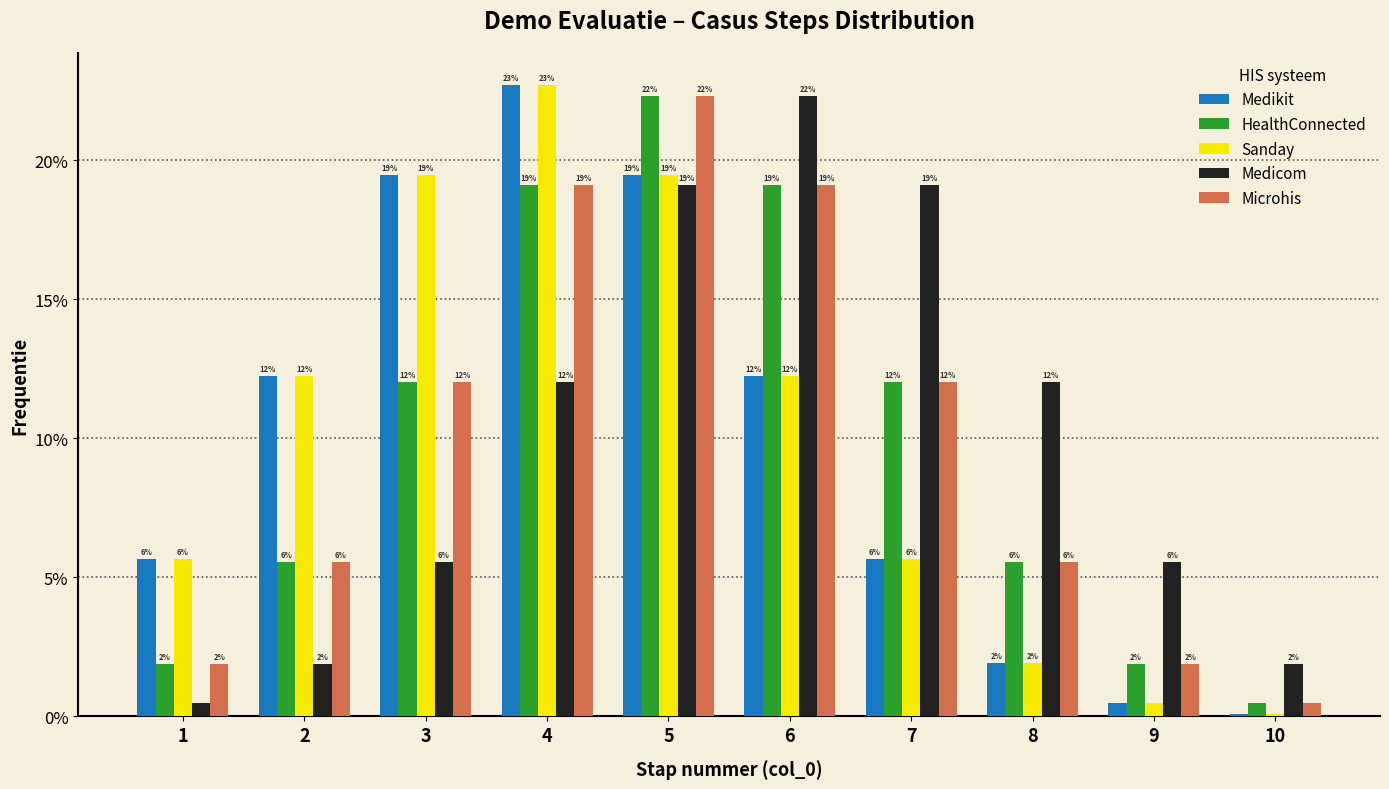

How many groups of bars are there?

10